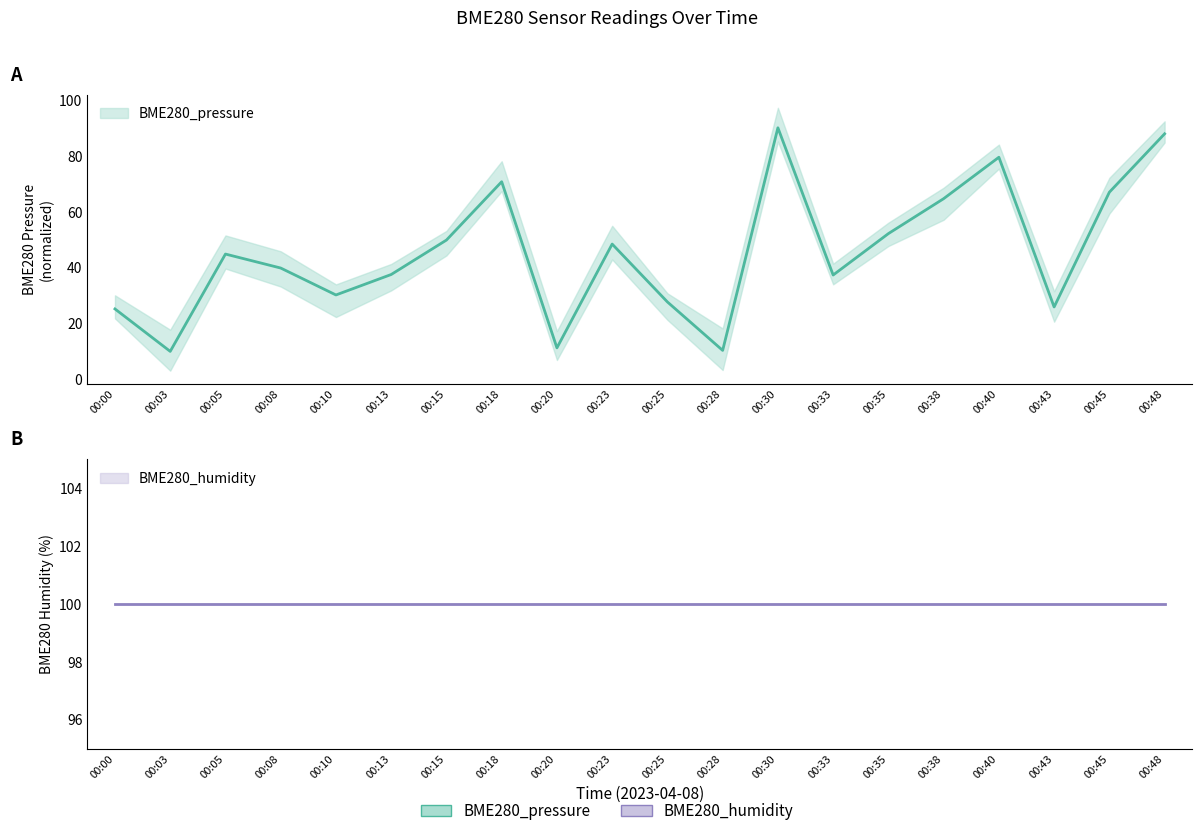

Reading left to right, extract all data points from this chart.

00:00=25.2	00:03=10.0	00:05=44.8	00:08=39.8	00:10=30.2	00:13=37.5	00:15=49.8	00:18=70.7	00:20=11.3	00:23=48.4	00:25=27.7	00:28=10.4	00:30=90.0	00:33=37.3	00:35=52.1	00:38=64.6	00:40=79.5	00:43=25.9	00:45=67.0	00:48=87.9